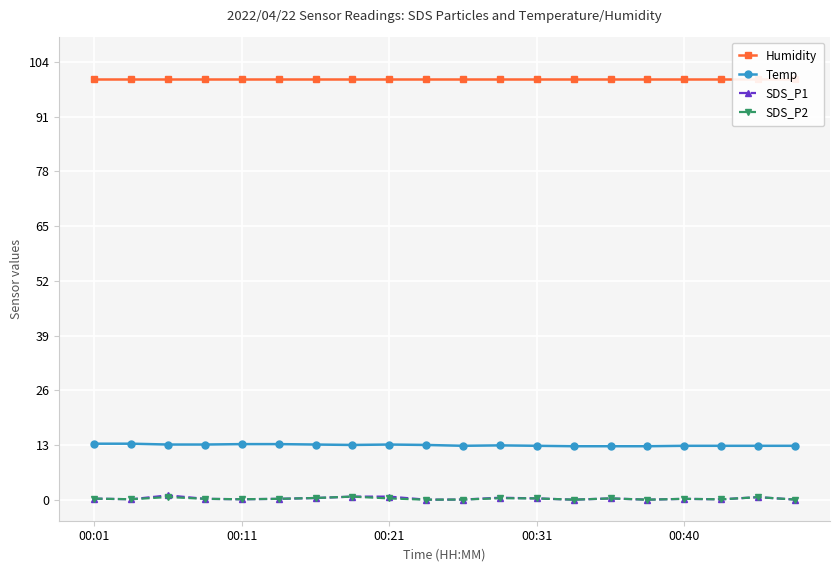

Is it true that Humidity equals 153.4 at 17?

False